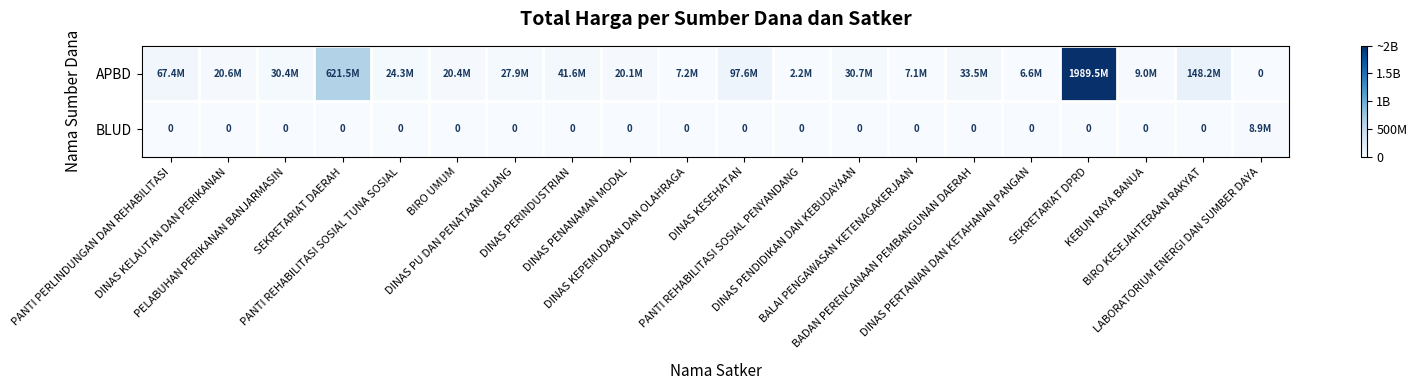

Between SEKRETARIAT DPRD and DINAS PENANAMAN MODAL, which is larger?

SEKRETARIAT DPRD